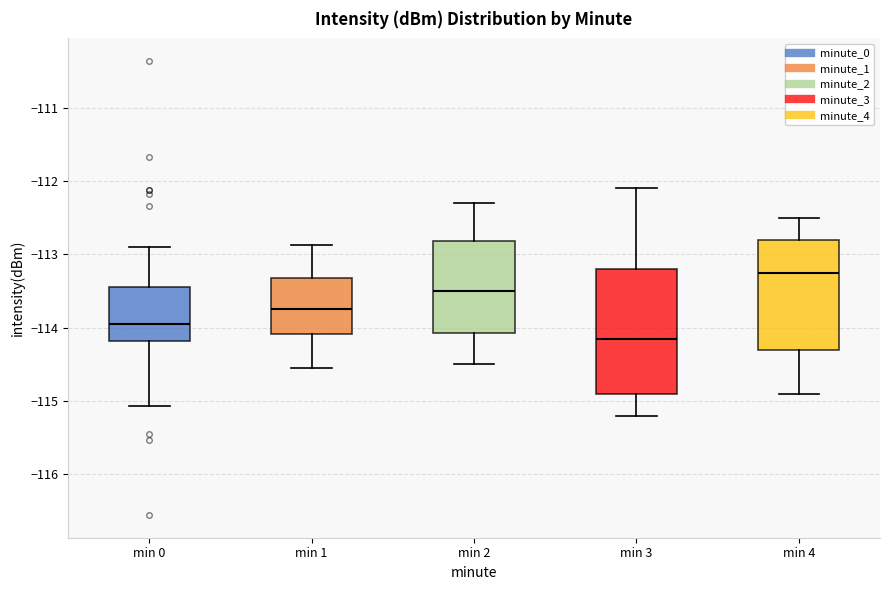

Reading left to right, transcribe this box plot: for each box, give where its median line is, the range the box spans, and where its two whiskers end, as read against the y-axis. The values are not printed on the chart, so give them approximately, as read against the axis.

min 0: median -114.0, box -114.2 to -113.5, whiskers -115.1 to -112.9
min 1: median -113.8, box -114.1 to -113.3, whiskers -114.6 to -112.9
min 2: median -113.5, box -114.1 to -112.8, whiskers -114.5 to -112.3
min 3: median -114.1, box -114.9 to -113.2, whiskers -115.2 to -112.1
min 4: median -113.2, box -114.3 to -112.8, whiskers -114.9 to -112.5